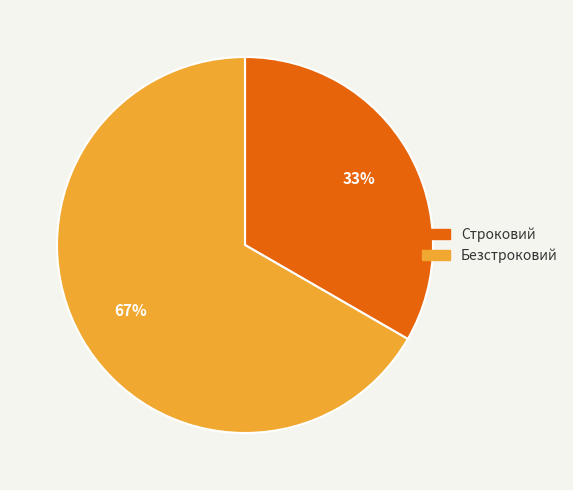

Between Безстроковий and Строковий, which is larger?

Безстроковий